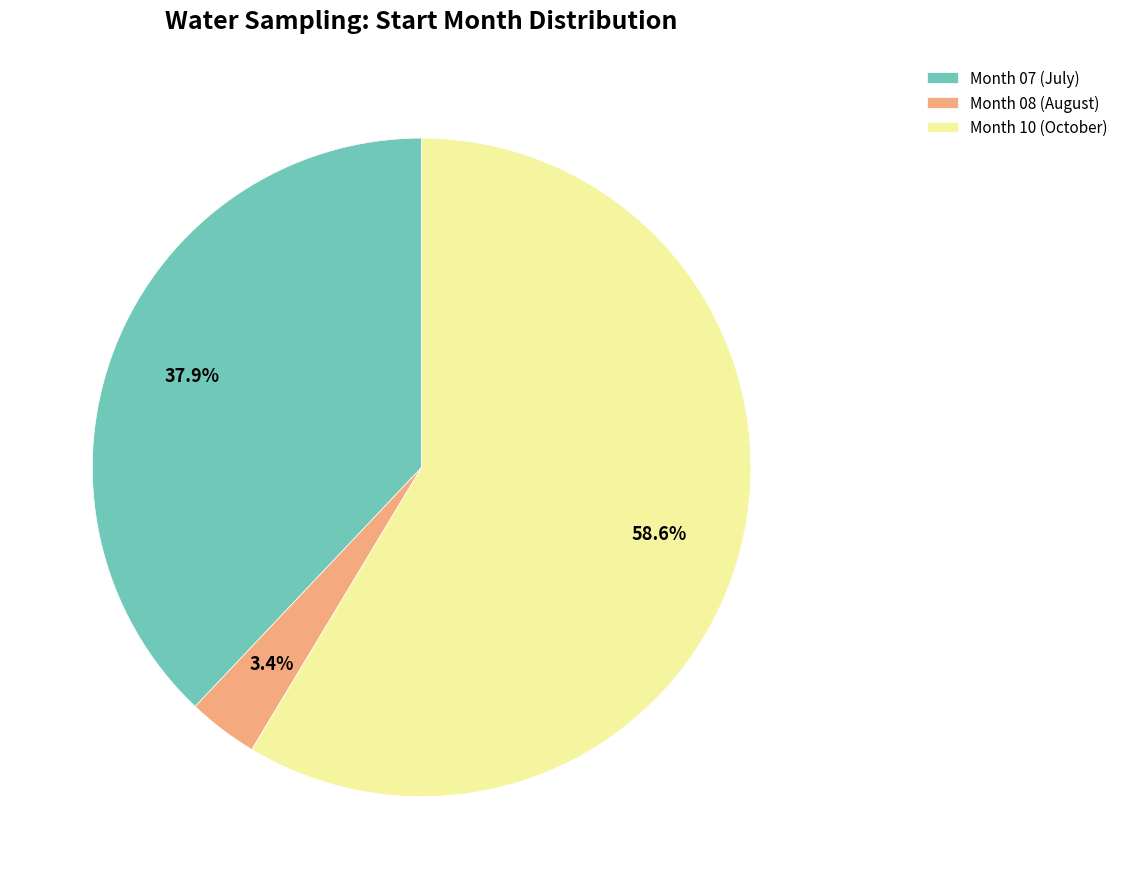

How much of the chart is everything except Month 08 (August)?

96.6%